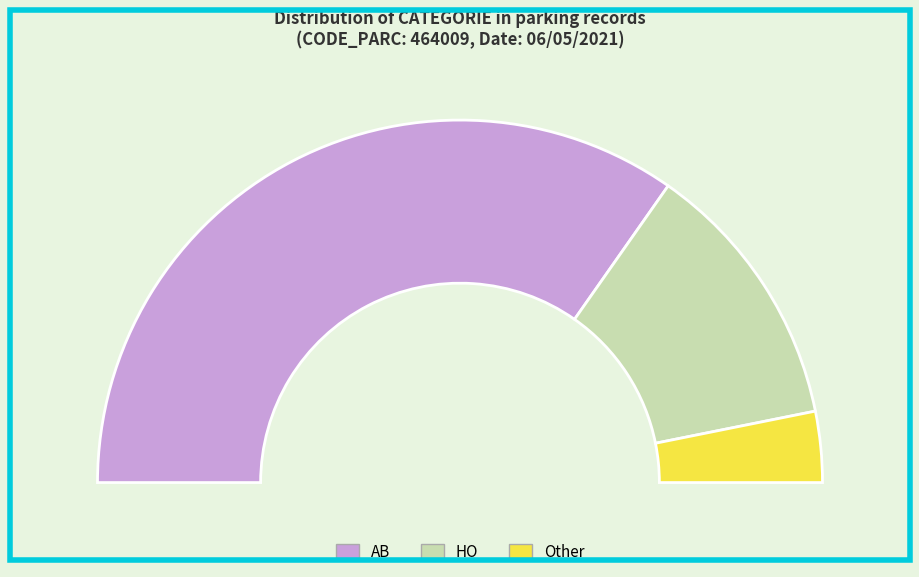

What percentage is the HO slice, to the nearest percent?

24%